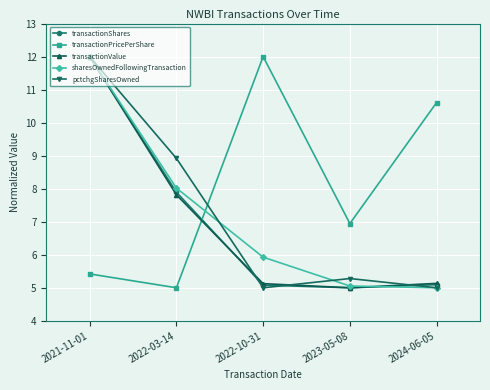

What is the difference between the highest and lowest values at 2024-06-05?

5.6